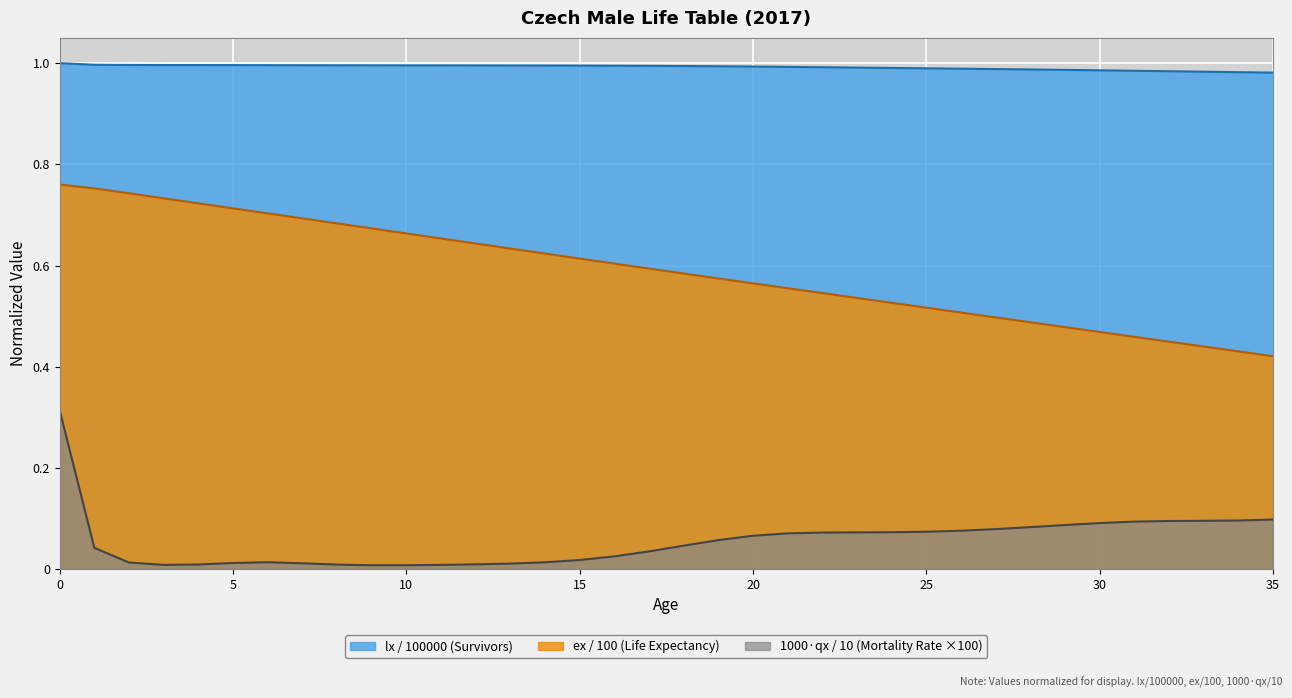

True or false: 1000qx and lx intersect in this chart.

False